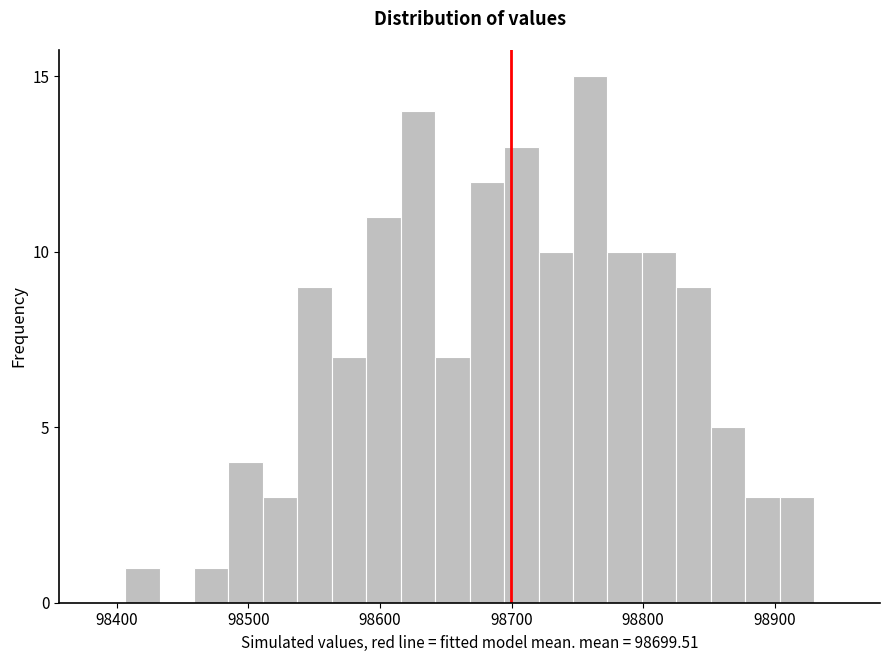

Read against the x-axis, roughly where is the centre of the tallest bar?

98760